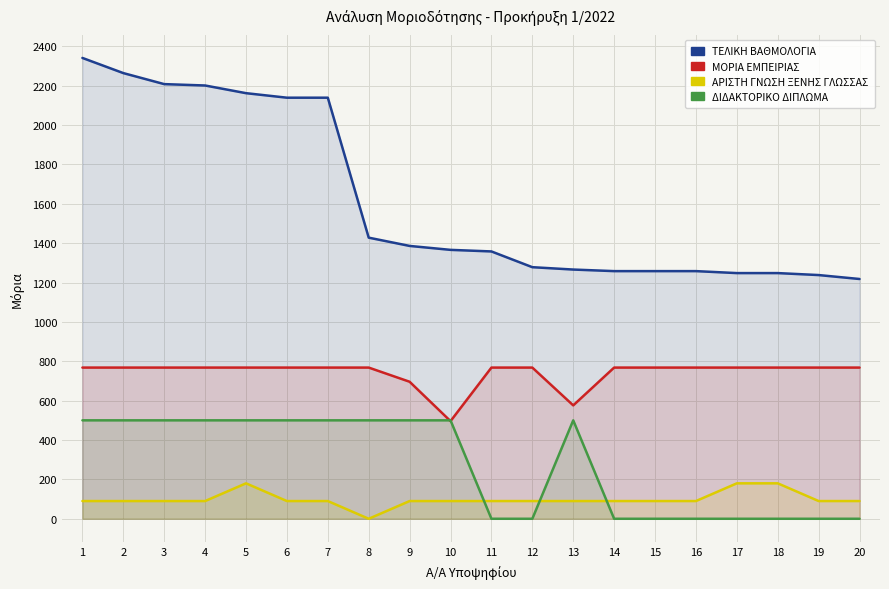

Between 14 and 16, which is larger?

14